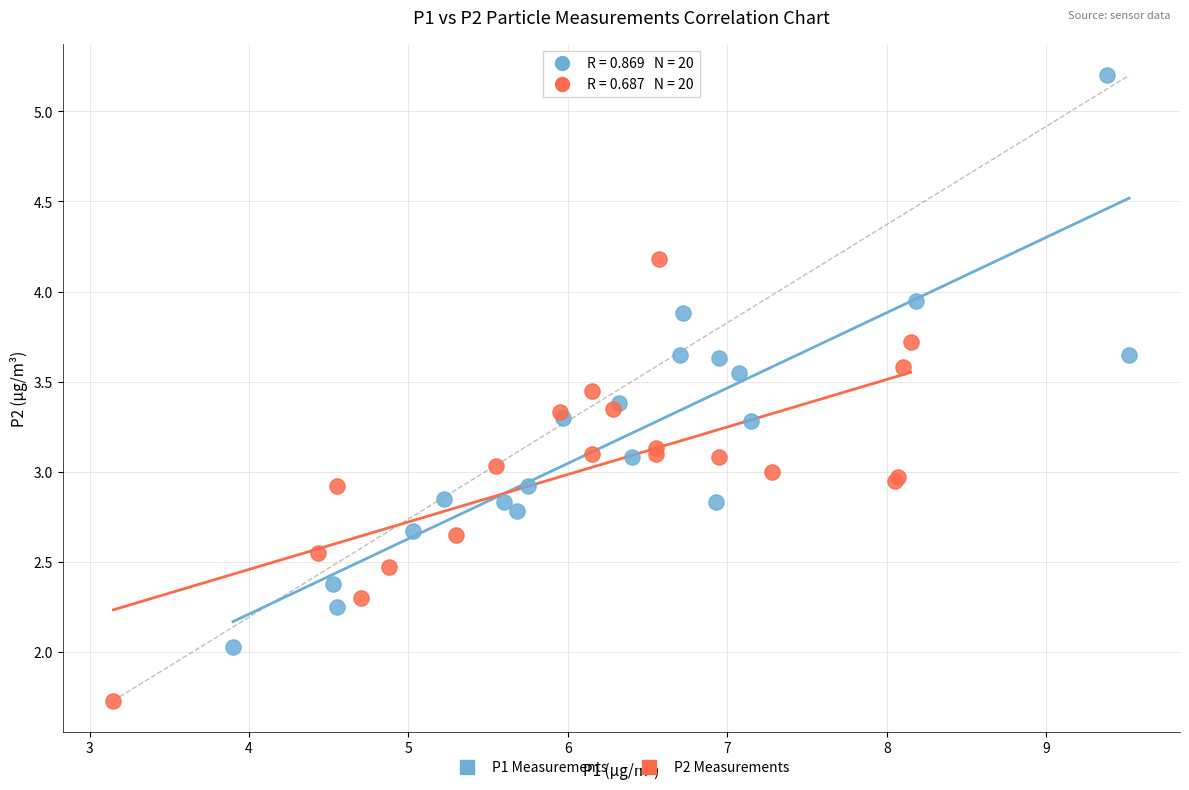

Which series contains the lowest Y value?

P2 Measurements